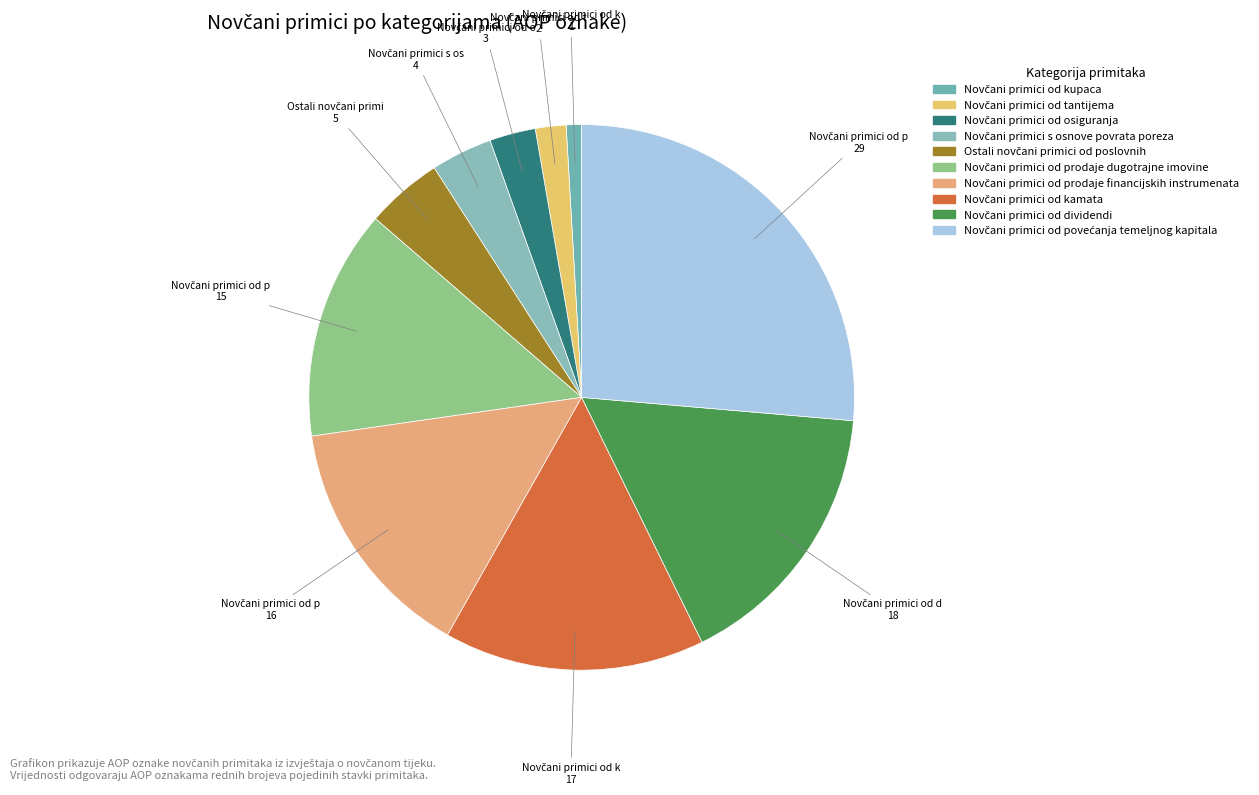

To the nearest percent, what is the combined percentage of Novčani primici od dividendi and Novčani primici od tantijema?

18%